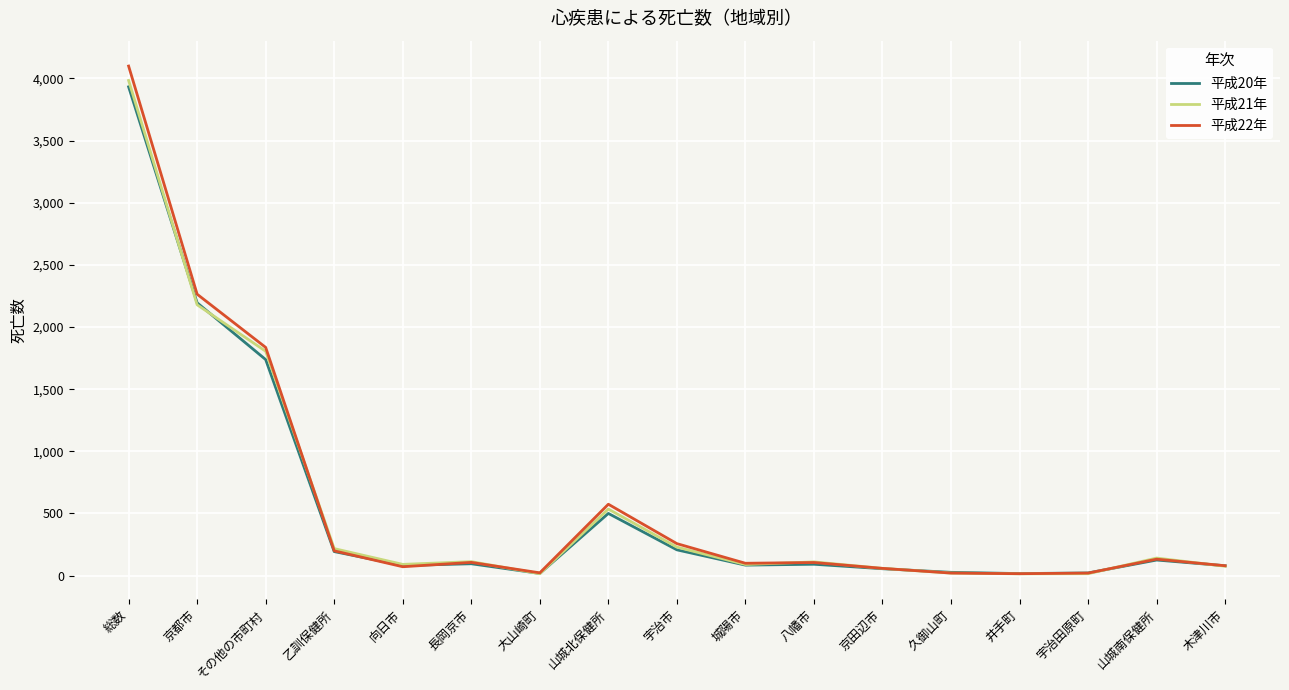

What is the lowest value of the 平成20年 series?

16